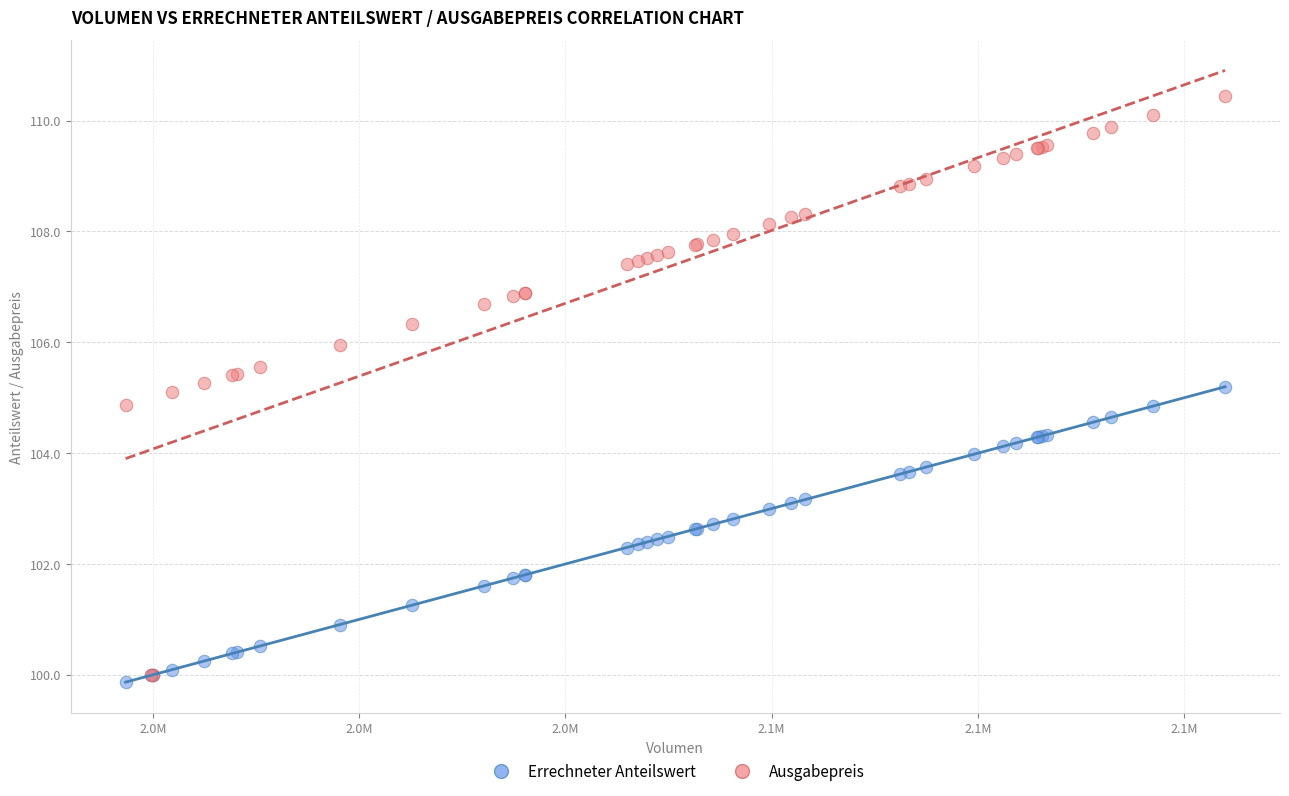

What are all the series names shown in the legend?

Errechneter Anteilswert, Ausgabepreis